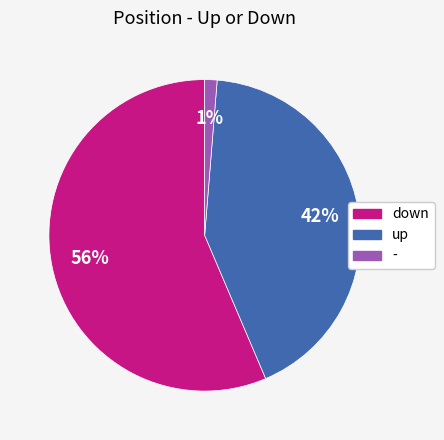

Is it true that - is 11% of the pie?

False